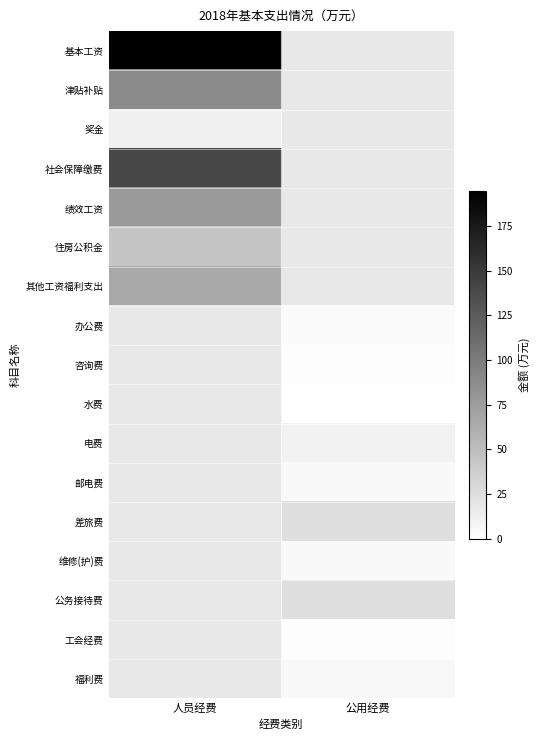

What is the minimum value shown in the chart?

1.0